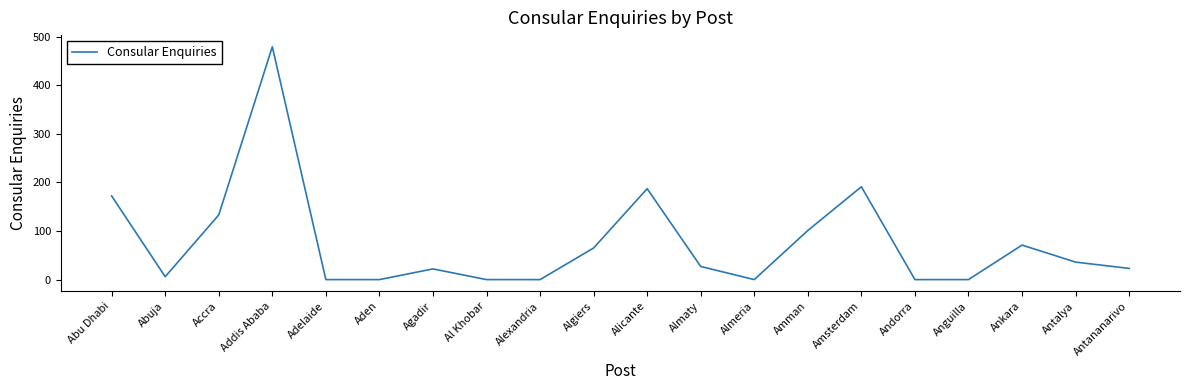

The chart shows a value of 6 at Abuja. True or false?

True